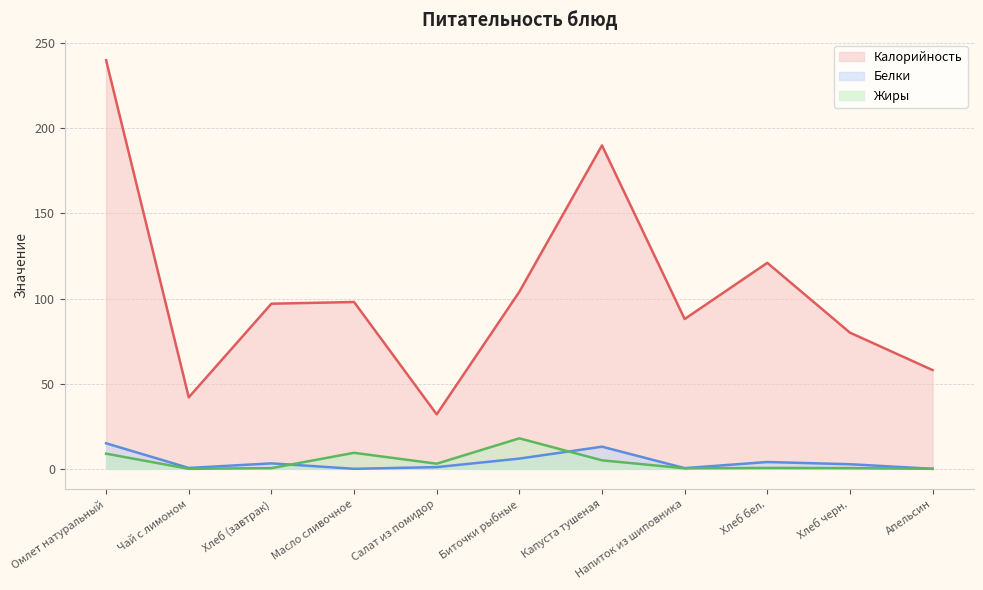

What is the label of the 7th point from the right?

Салат из помидор